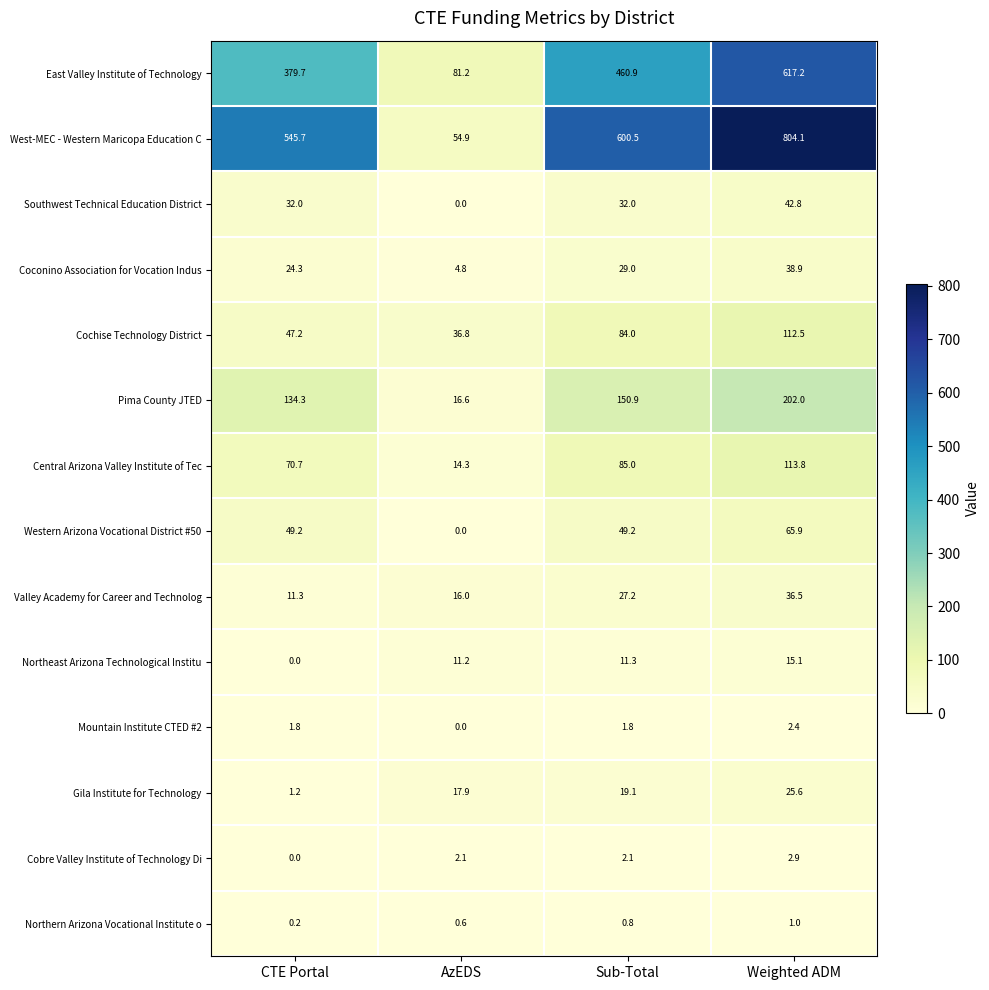

Which series has the widest spread of values?

West-MEC - Western Maricopa Education C